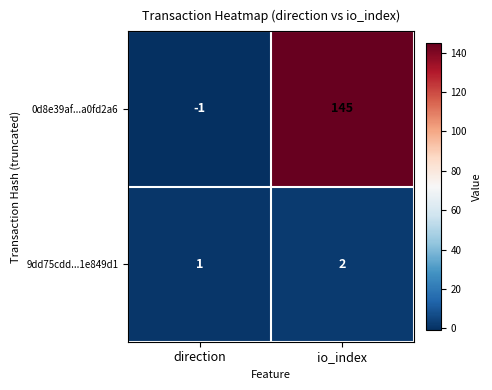

What is the sum of all 0d8e39af...a0fd2a6 values?

144